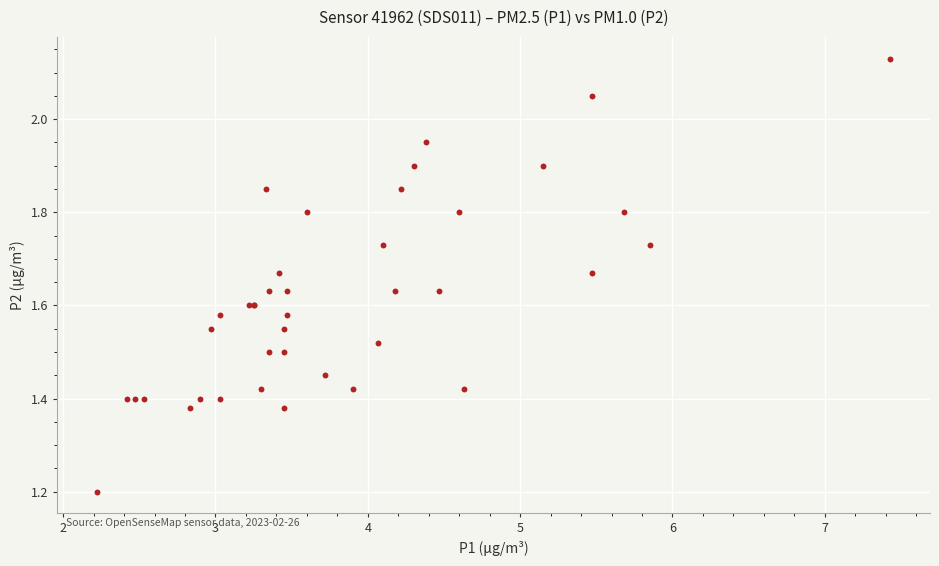

What Y value in the scatter plot is closest to 1?

1.2